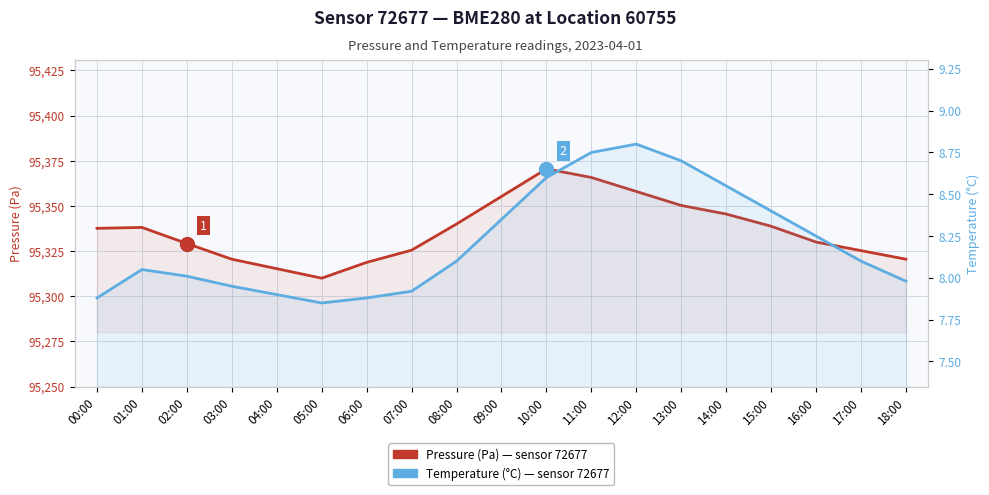

Which has a higher value, 01:00 or 08:00?

08:00